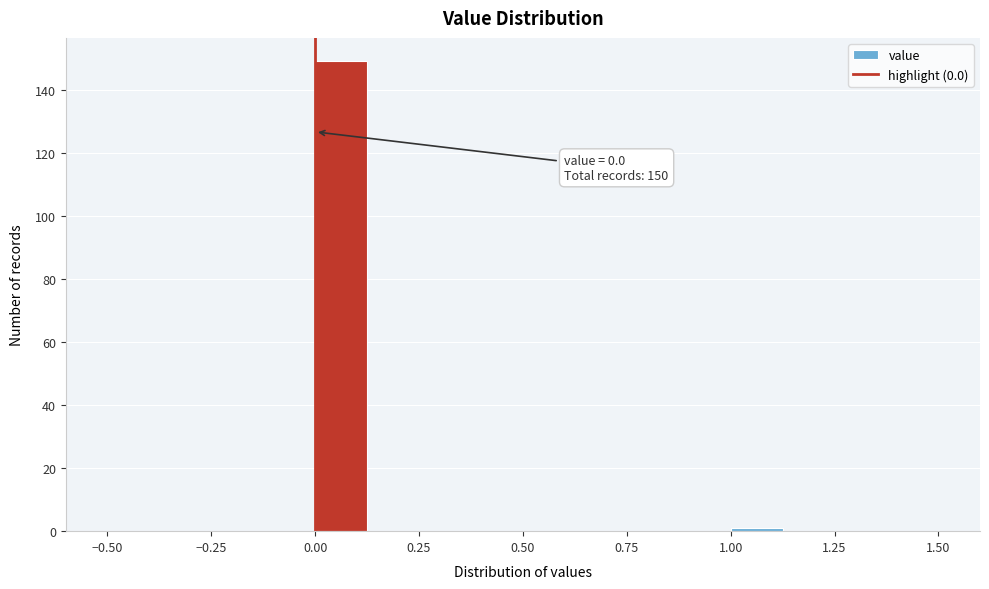

Read against the x-axis, roughly where is the centre of the tallest bar?

0.05